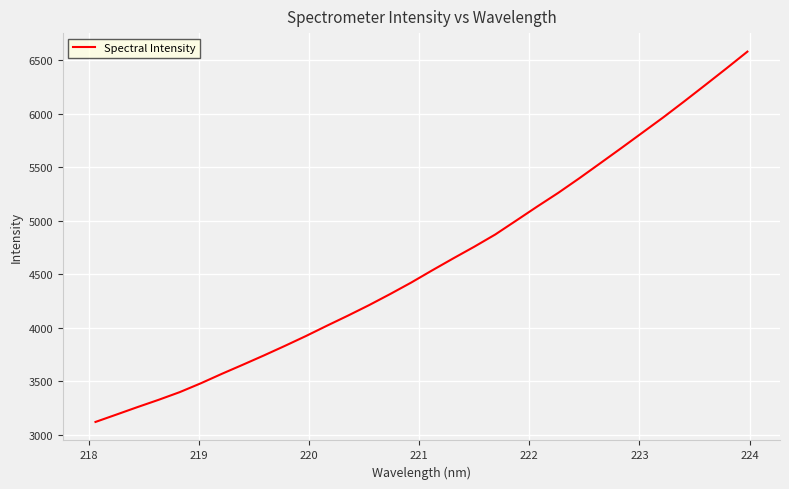

What is the minimum value shown in the chart?

3117.9